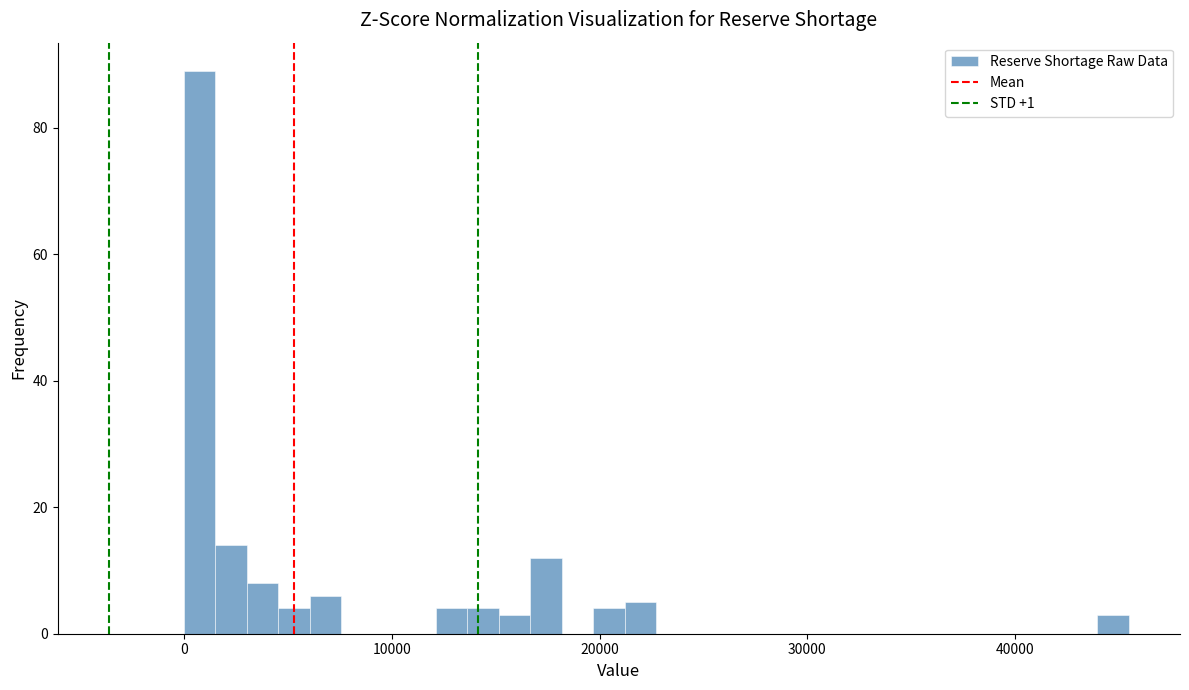

Read against the x-axis, roughly where is the centre of the tallest bar?

1000